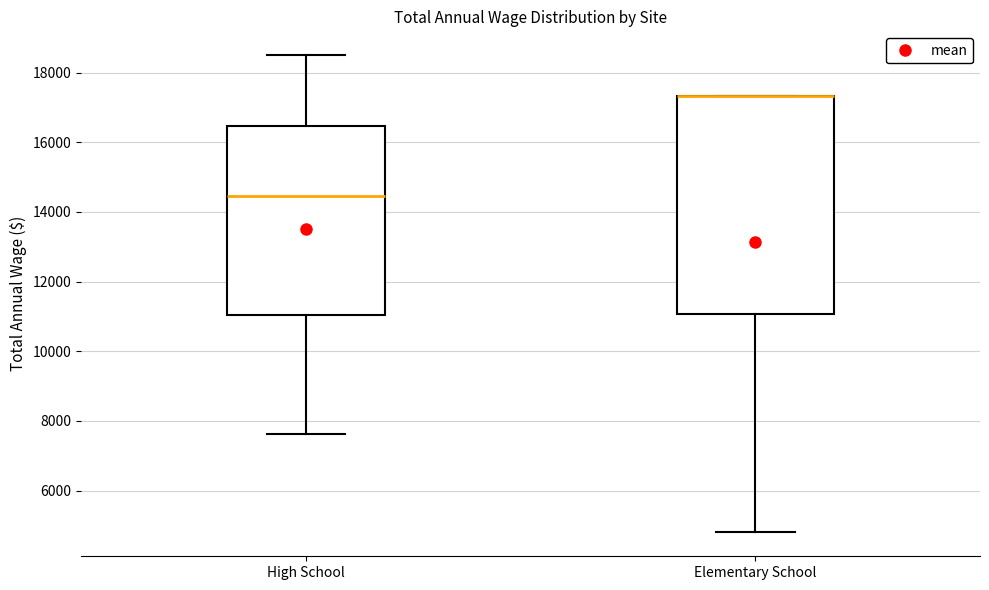

Comparing the boxes themselves (not the whiskers), which one is the tallest?

Elementary School